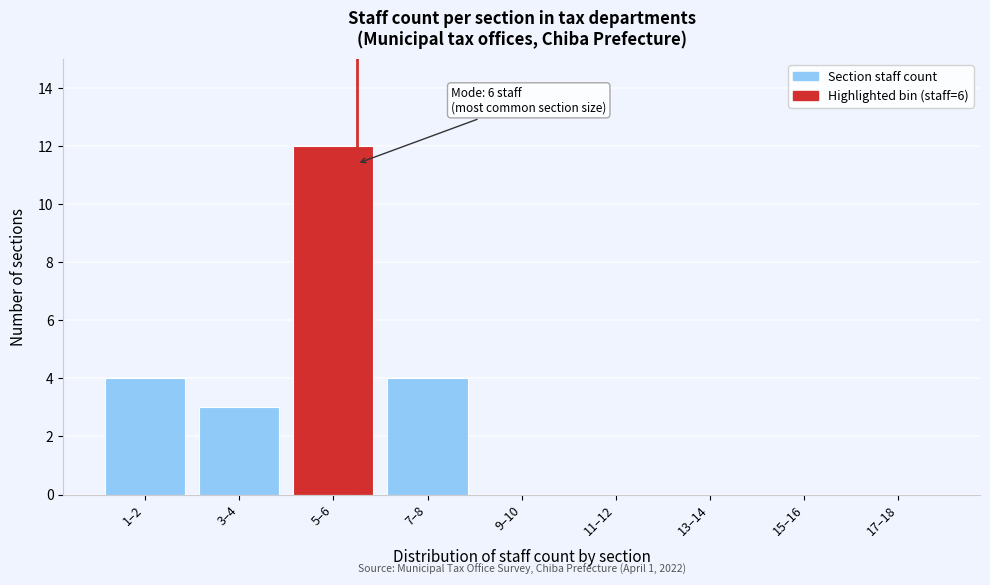

Reading right to left, transcribe all the data shown in this chart.

17–18=0	15–16=0	13–14=0	11–12=0	9–10=0	7–8=4	5–6=12	3–4=3	1–2=4